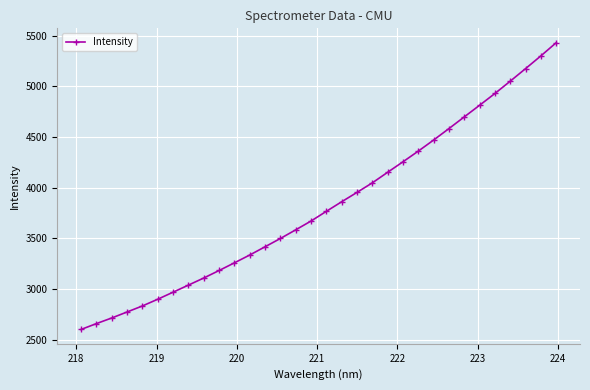

What is the minimum value shown in the chart?

2600.8